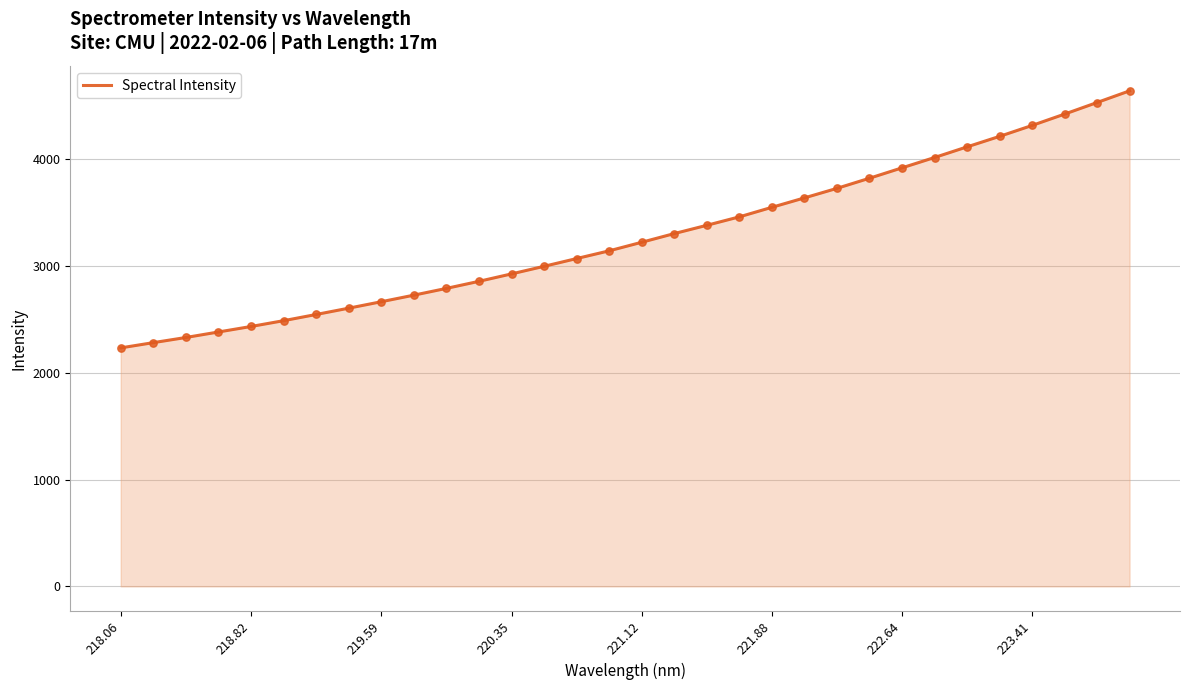

What is the minimum value shown in the chart?

2231.8